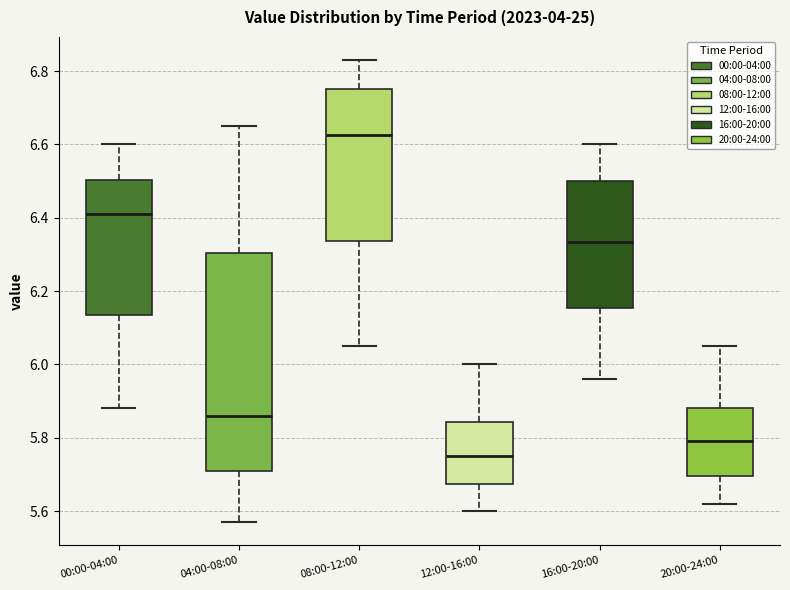

Reading left to right, transcribe this box plot: for each box, give where its median line is, the range the box spans, and where its two whiskers end, as read against the y-axis. The values are not printed on the chart, so give them approximately, as read against the axis.

00:00-04:00: median 6.42, box 6.14 to 6.50, whiskers 5.88 to 6.60
04:00-08:00: median 5.86, box 5.72 to 6.30, whiskers 5.58 to 6.66
08:00-12:00: median 6.62, box 6.34 to 6.76, whiskers 6.06 to 6.84
12:00-16:00: median 5.76, box 5.68 to 5.84, whiskers 5.60 to 6.00
16:00-20:00: median 6.34, box 6.16 to 6.50, whiskers 5.96 to 6.60
20:00-24:00: median 5.80, box 5.70 to 5.88, whiskers 5.62 to 6.06